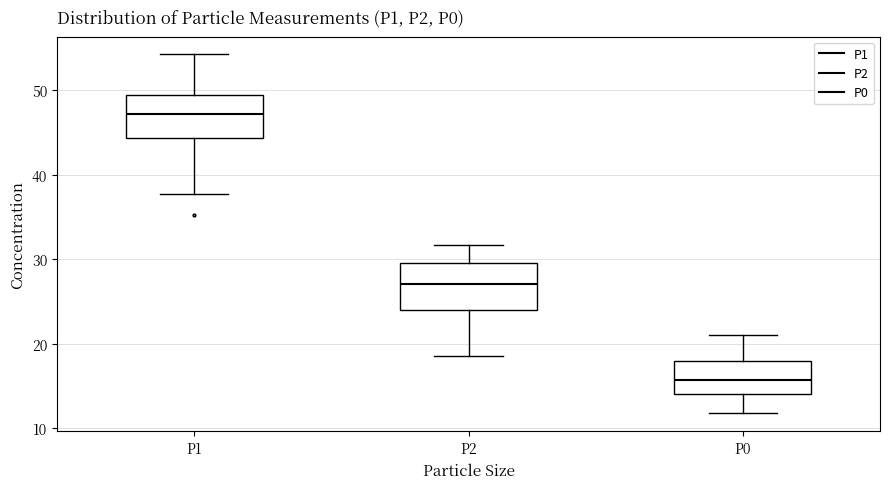

Which box has the lowest median line?

P0